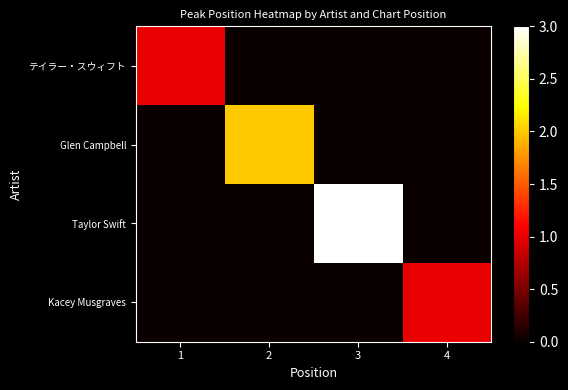

What is the spread (max minus min) of values at 3?

3